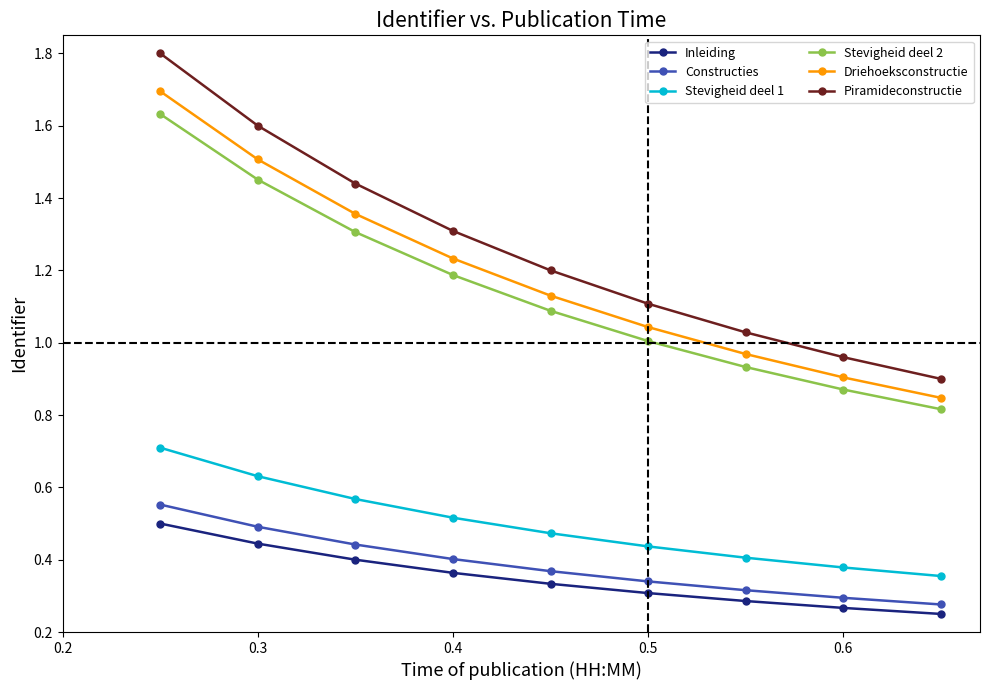

How many series are shown in this chart?

6